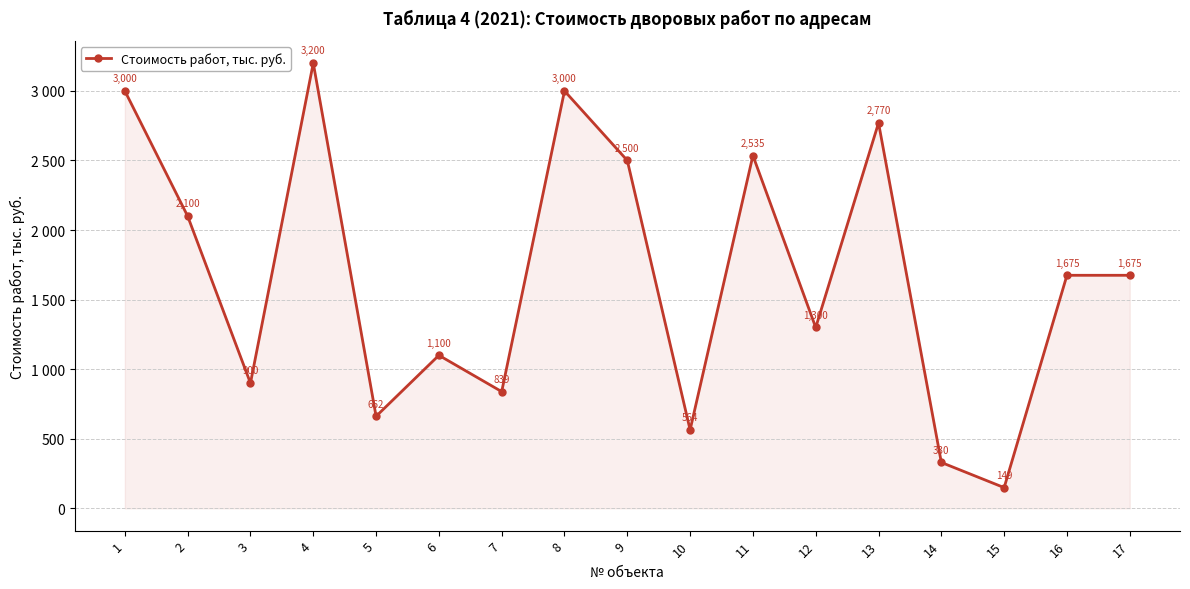

Where does the data first go above 1674?

1